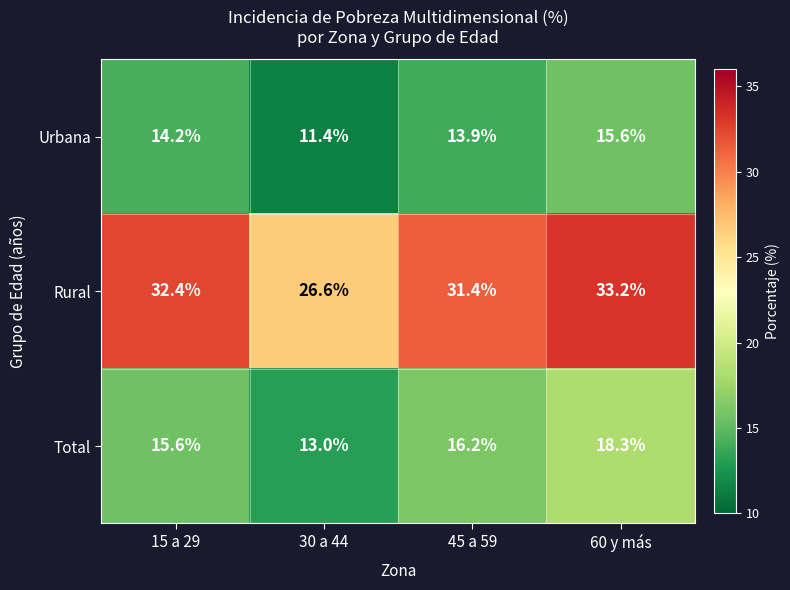

At which category is the sum across all series the highest?

60 y más